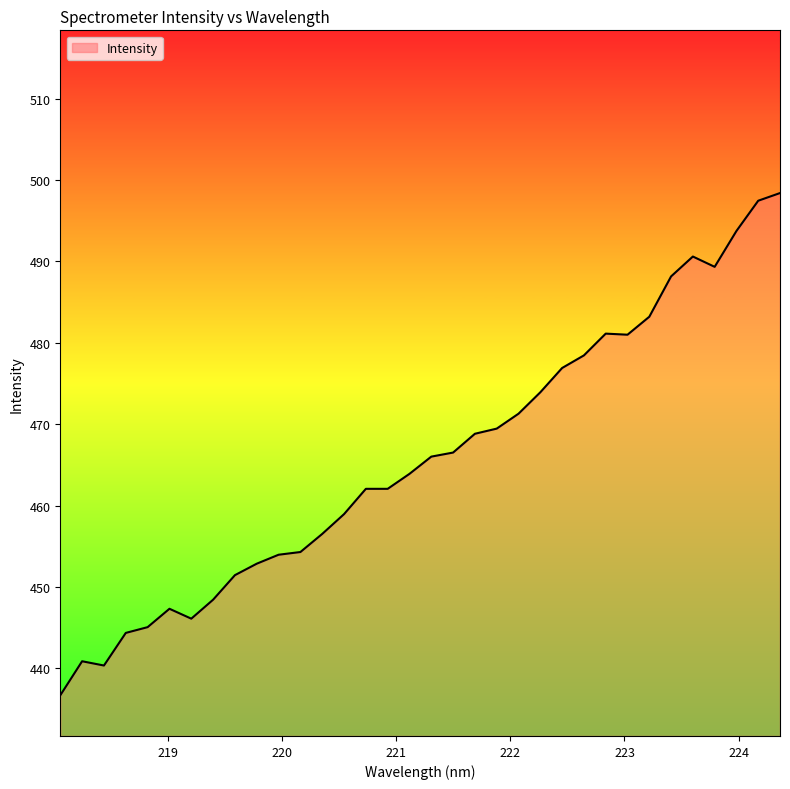

What is the smallest value displayed?

436.7